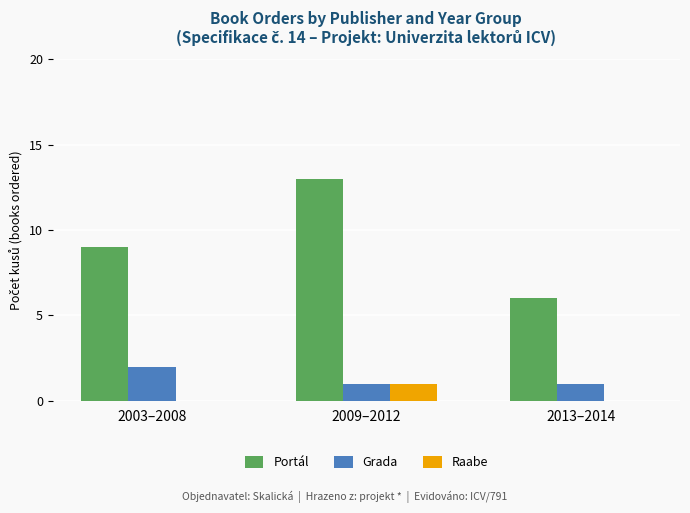

True or false: Raabe has a value of 1 at 2009–2012.

True